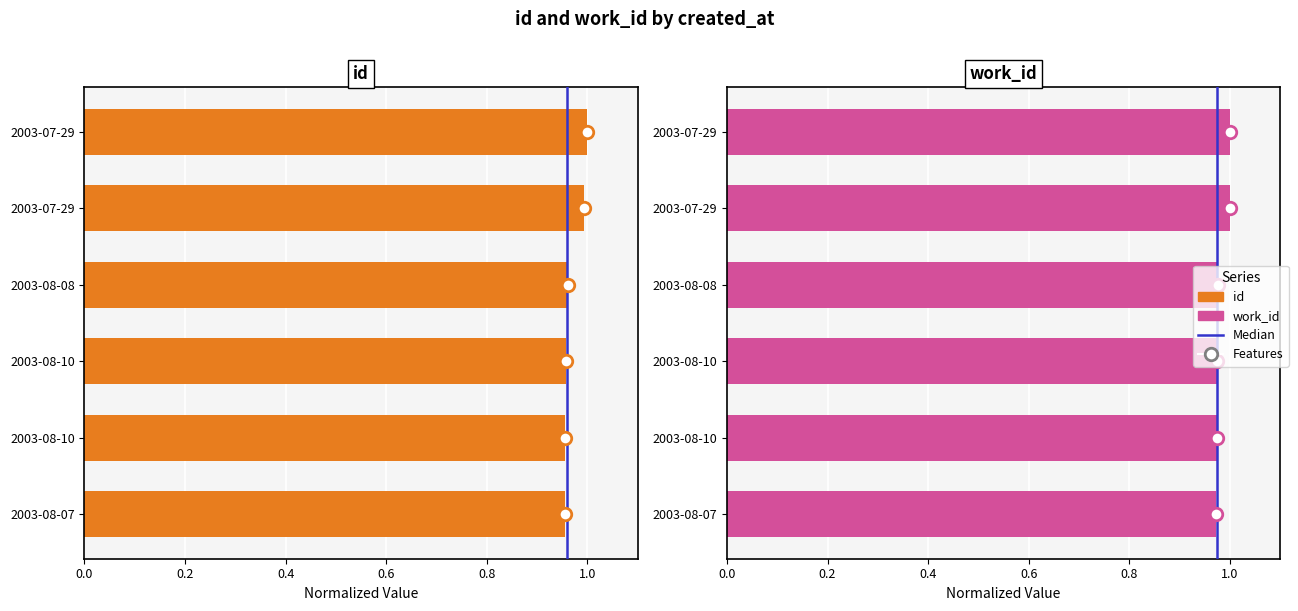

Is it true that work_id equals 1.0 at 2003-08-10?

True